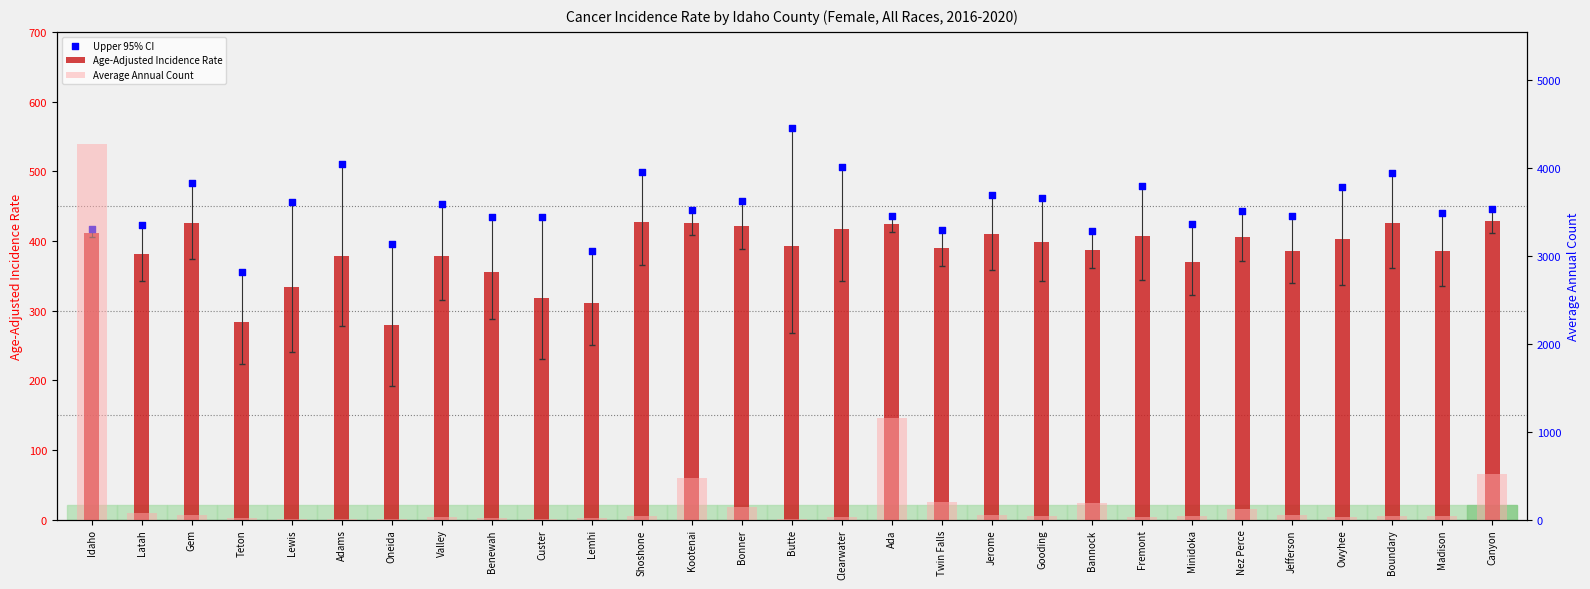

At how many categories does at least one series exceed 2030?

1